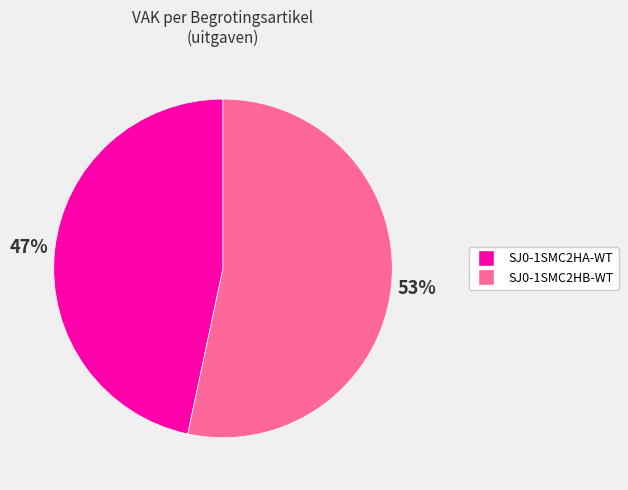

Between SJ0-1SMC2HB-WT and SJ0-1SMC2HA-WT, which is larger?

SJ0-1SMC2HB-WT